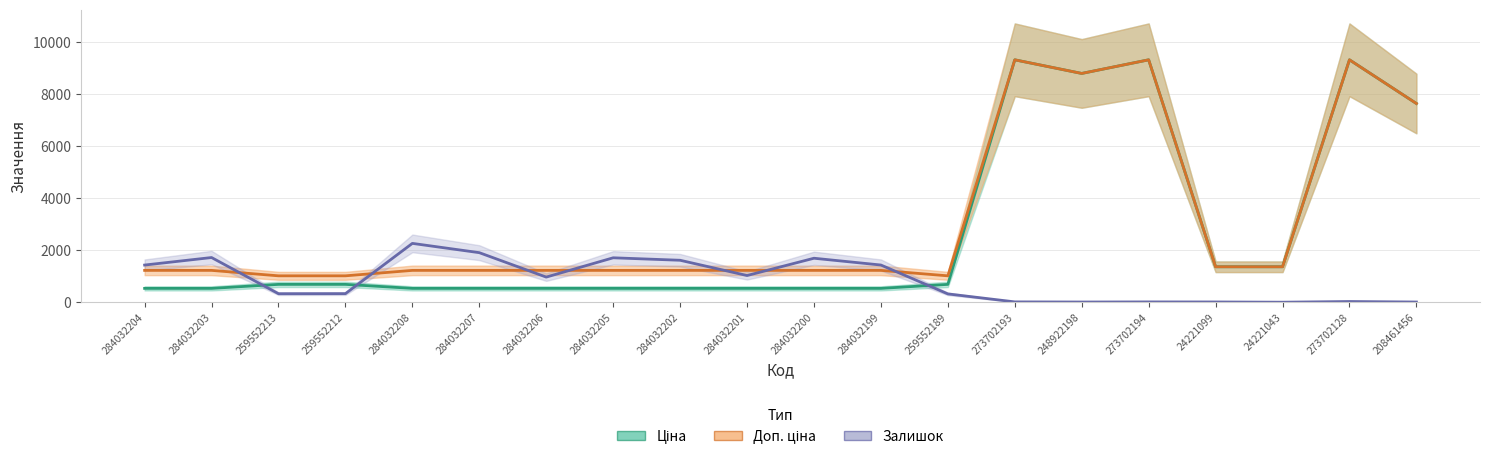

How many data points does each series have?

20